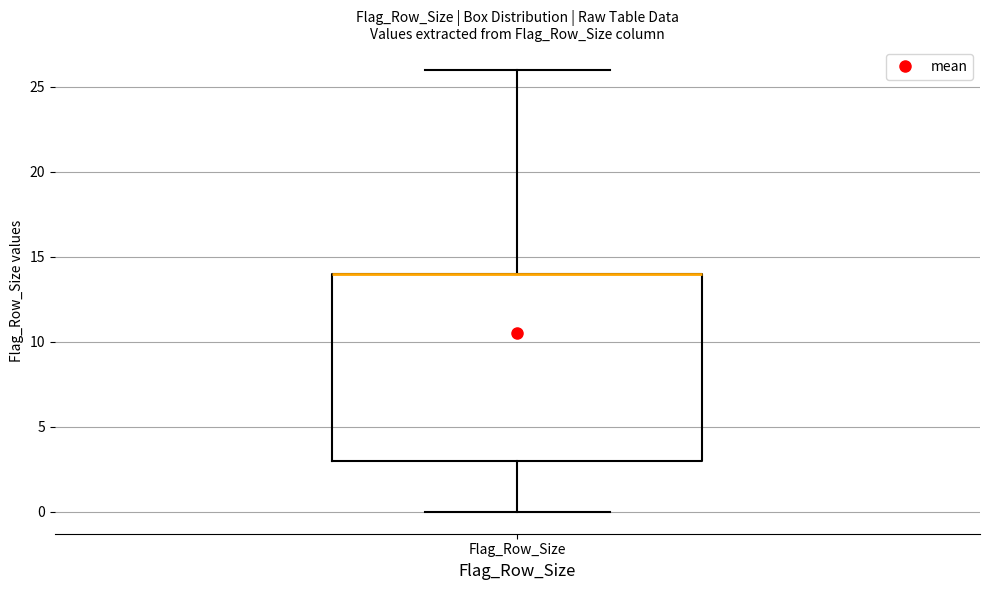

Transcribe this box plot: give where the median line is, the range the box spans, and where the two whiskers end, as read against the y-axis. The values are not printed on the chart, so give them approximately, as read against the axis.

median 14 (drawn on the box's upper edge), box 3 to 14, whiskers 0 to 26